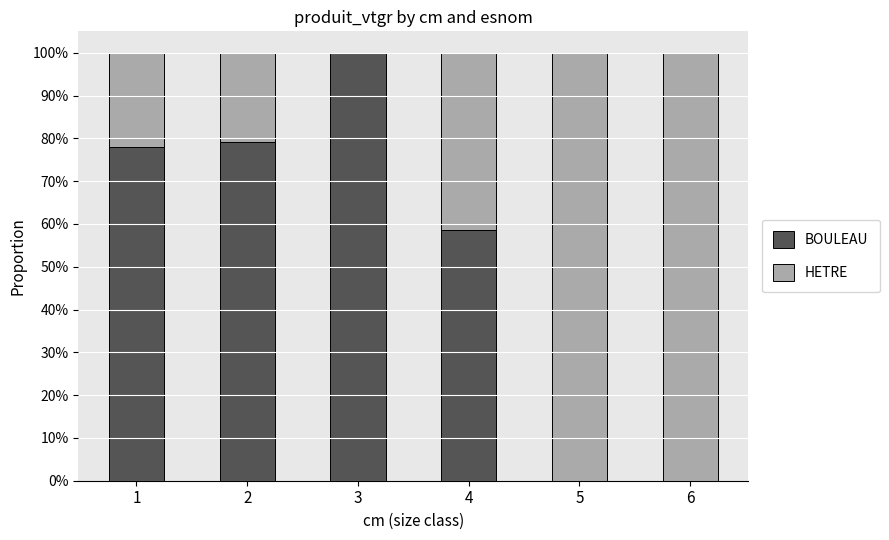

At which label is BOULEAU closest to 50?

4